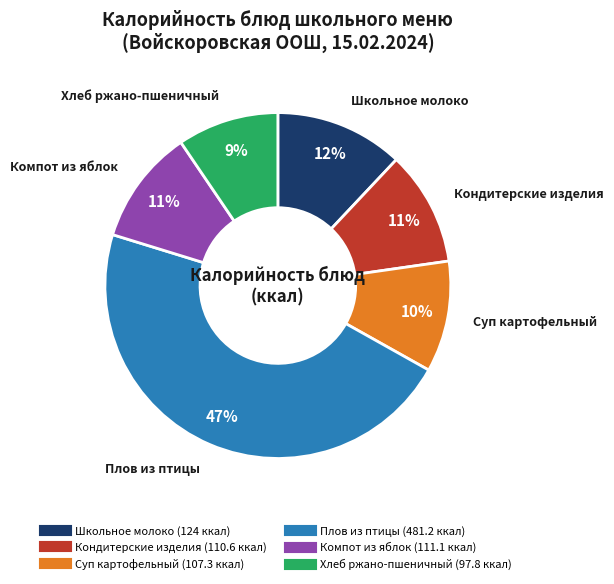

Which category has the biggest portion of the pie?

Плов из птицы